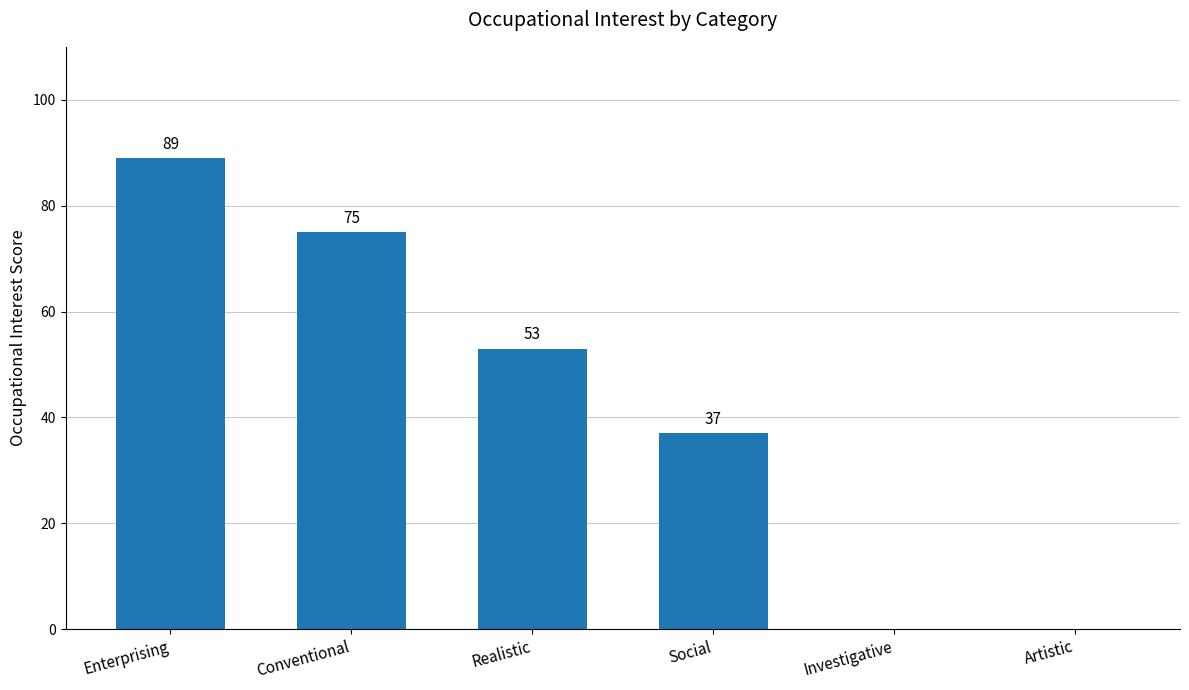

Where is the data nearest to the value 44?

Social